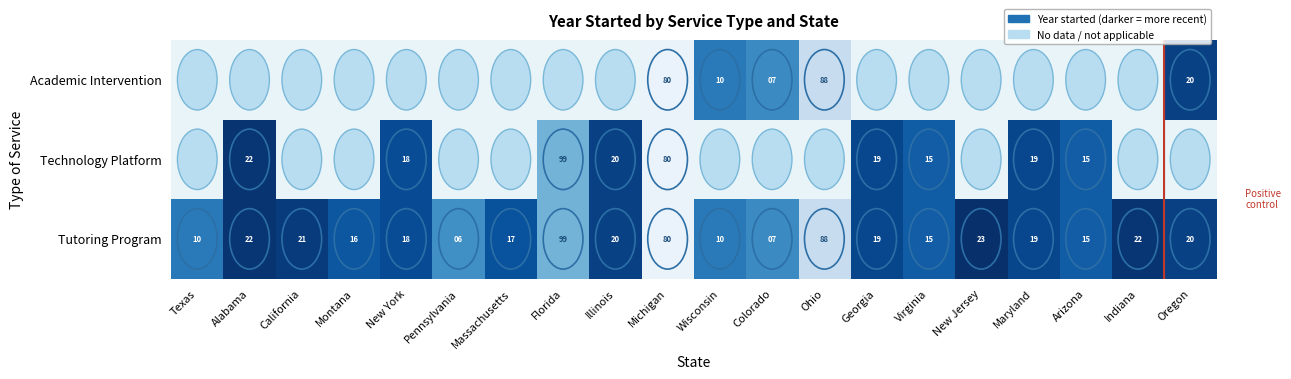

Which category has the lowest value in the Tutoring Program series?

Pennsylvania